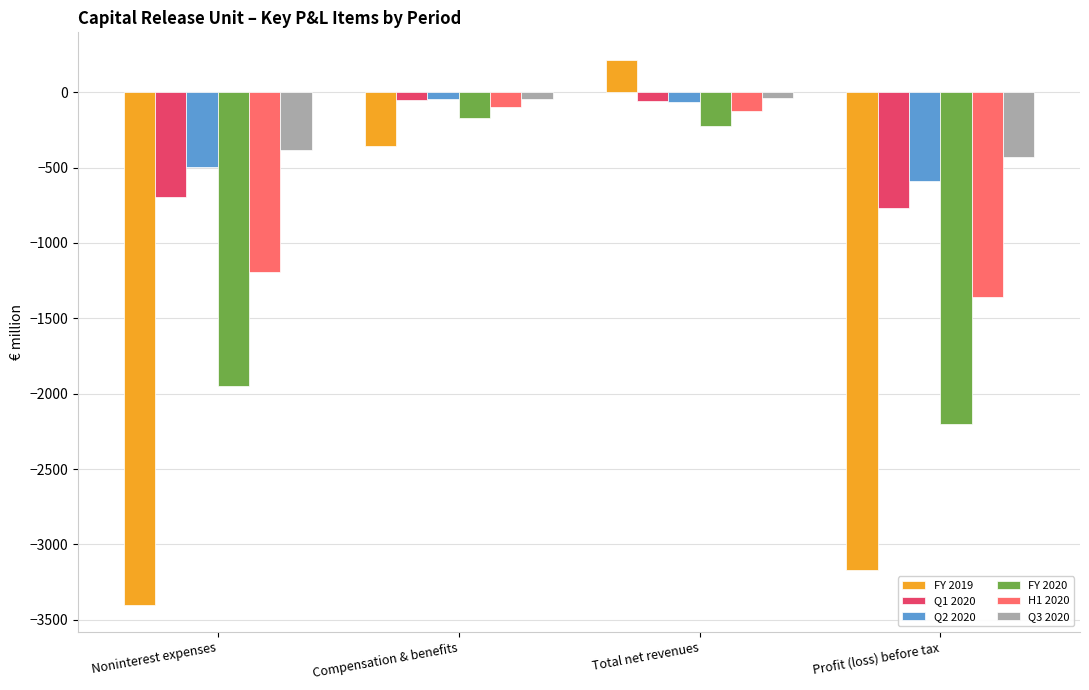

What are all the series names shown in the legend?

FY 2019, Q1 2020, Q2 2020, FY 2020, H1 2020, Q3 2020